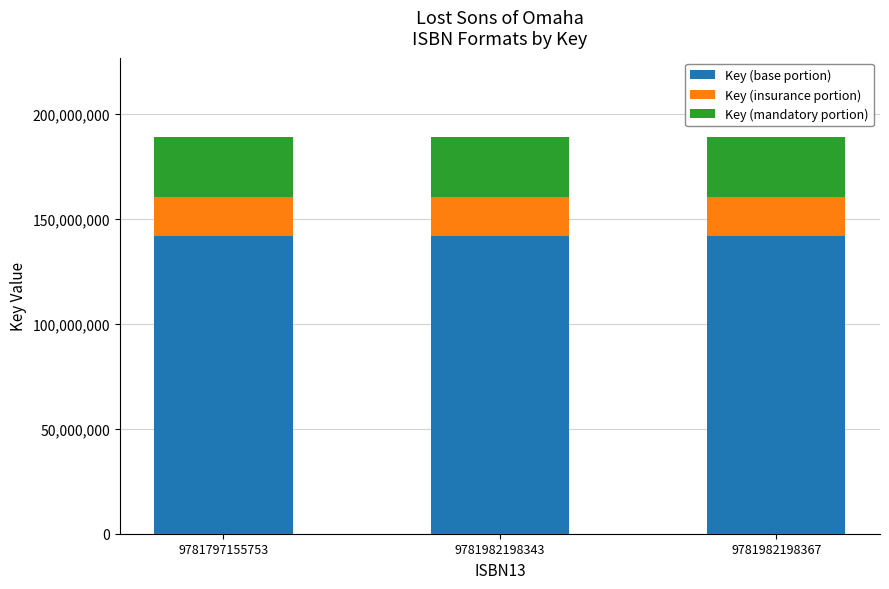

What is the sum of the Key (base portion) values at 9781982198367 and 9781797155753?

283562913.0